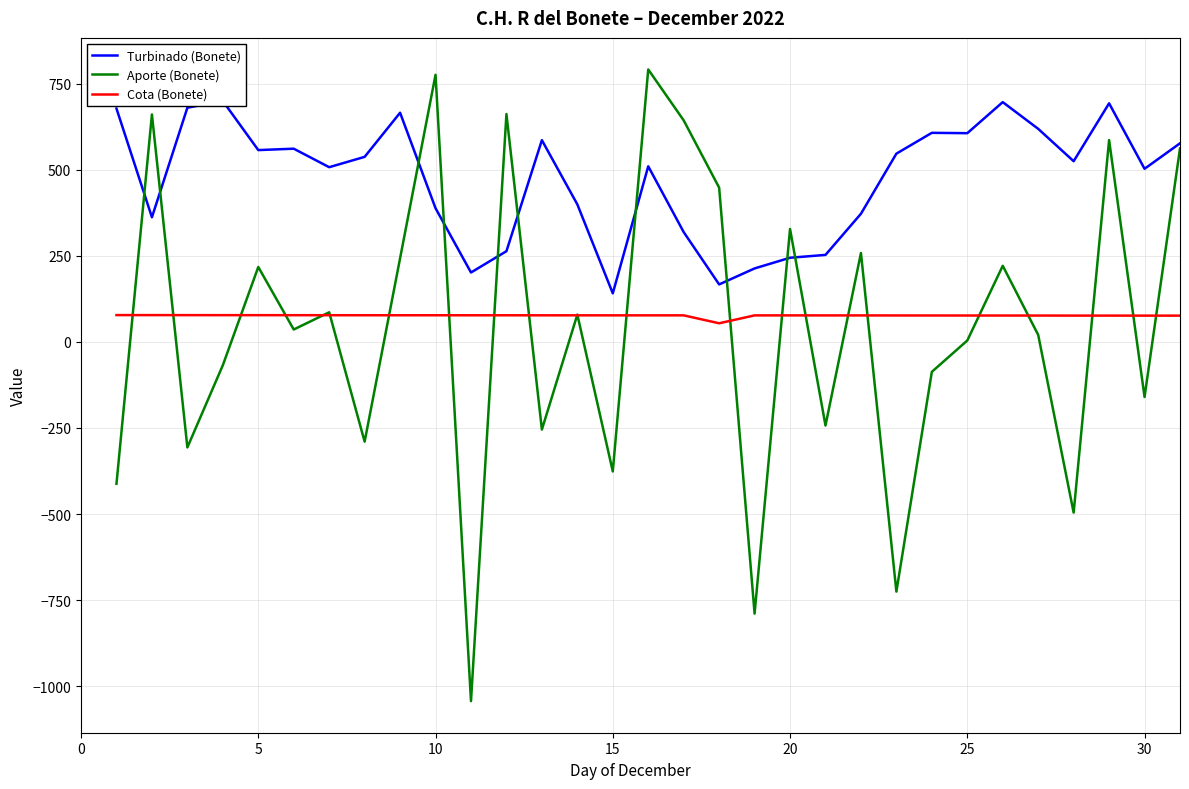

The value of Aporte (Bonete) at 30 is -160.1. True or false?

True